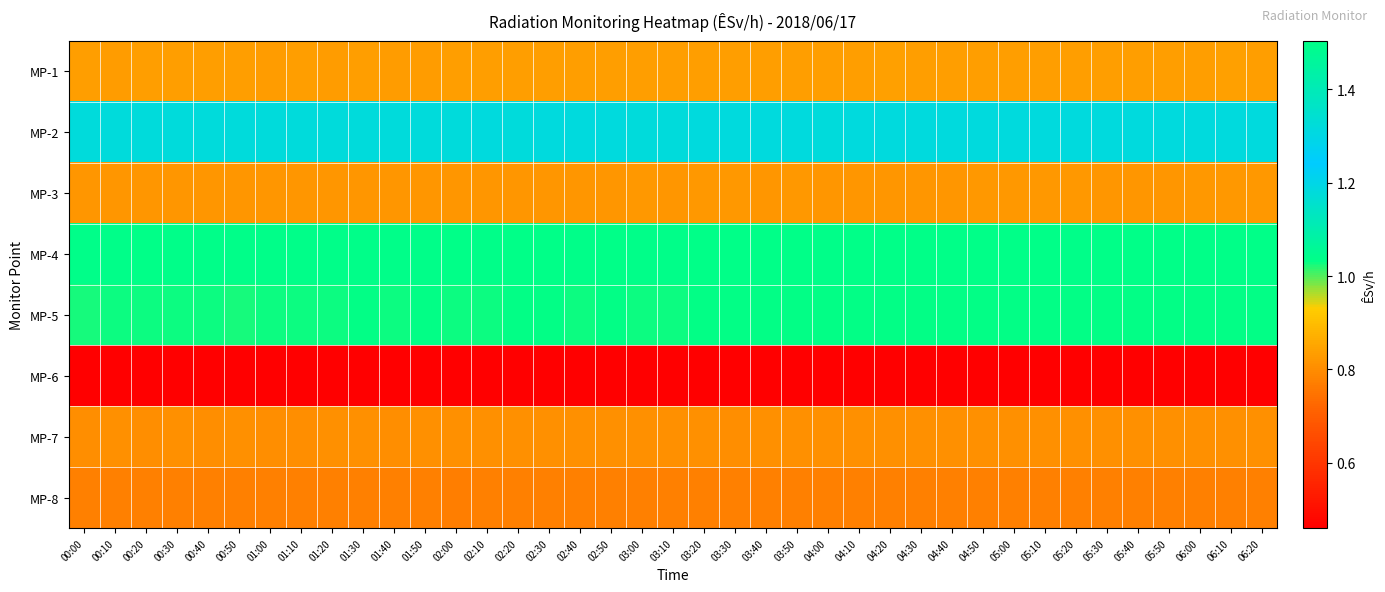

Reading left to right, extract all data points from this chart.

MP-1: 00:00=0.8	00:10=0.8	00:20=0.8	00:30=0.8	00:40=0.8	00:50=0.8	01:00=0.8	01:10=0.8	01:20=0.8	01:30=0.8	01:40=0.8	01:50=0.8	02:00=0.8	02:10=0.8	02:20=0.8	02:30=0.8	02:40=0.8	02:50=0.8	03:00=0.8	03:10=0.8	03:20=0.8	03:30=0.8	03:40=0.8	03:50=0.8	04:00=0.8	04:10=0.8	04:20=0.8	04:30=0.8	04:40=0.8	04:50=0.8	05:00=0.8	05:10=0.8	05:20=0.8	05:30=0.8	05:40=0.8	05:50=0.8	06:00=0.8	06:10=0.8	06:20=0.8
MP-2: 00:00=1.2	00:10=1.2	00:20=1.2	00:30=1.2	00:40=1.2	00:50=1.2	01:00=1.2	01:10=1.2	01:20=1.2	01:30=1.2	01:40=1.2	01:50=1.2	02:00=1.2	02:10=1.2	02:20=1.2	02:30=1.2	02:40=1.2	02:50=1.2	03:00=1.2	03:10=1.2	03:20=1.2	03:30=1.2	03:40=1.2	03:50=1.2	04:00=1.2	04:10=1.2	04:20=1.2	04:30=1.2	04:40=1.2	04:50=1.2	05:00=1.2	05:10=1.2	05:20=1.2	05:30=1.2	05:40=1.2	05:50=1.2	06:00=1.2	06:10=1.2	06:20=1.2
MP-3: 00:00=0.8	00:10=0.8	00:20=0.8	00:30=0.8	00:40=0.8	00:50=0.8	01:00=0.8	01:10=0.8	01:20=0.8	01:30=0.8	01:40=0.8	01:50=0.8	02:00=0.8	02:10=0.8	02:20=0.8	02:30=0.8	02:40=0.8	02:50=0.8	03:00=0.8	03:10=0.8	03:20=0.8	03:30=0.8	03:40=0.8	03:50=0.8	04:00=0.8	04:10=0.8	04:20=0.8	04:30=0.8	04:40=0.8	04:50=0.8	05:00=0.8	05:10=0.8	05:20=0.8	05:30=0.8	05:40=0.8	05:50=0.8	06:00=0.8	06:10=0.8	06:20=0.8
MP-4: 00:00=1.5	00:10=1.5	00:20=1.5	00:30=1.5	00:40=1.5	00:50=1.5	01:00=1.5	01:10=1.5	01:20=1.5	01:30=1.5	01:40=1.5	01:50=1.5	02:00=1.5	02:10=1.5	02:20=1.5	02:30=1.5	02:40=1.5	02:50=1.5	03:00=1.5	03:10=1.5	03:20=1.5	03:30=1.5	03:40=1.5	03:50=1.5	04:00=1.5	04:10=1.5	04:20=1.5	04:30=1.5	04:40=1.5	04:50=1.5	05:00=1.5	05:10=1.5	05:20=1.5	05:30=1.5	05:40=1.5	05:50=1.5	06:00=1.5	06:10=1.5	06:20=1.5
MP-5: 00:00=1.0	00:10=1.0	00:20=1.0	00:30=1.0	00:40=1.0	00:50=1.0	01:00=1.0	01:10=1.0	01:20=1.0	01:30=1.0	01:40=1.0	01:50=1.0	02:00=1.0	02:10=1.0	02:20=1.0	02:30=1.0	02:40=1.0	02:50=1.0	03:00=1.0	03:10=1.0	03:20=1.0	03:30=1.0	03:40=1.0	03:50=1.0	04:00=1.0	04:10=1.0	04:20=1.0	04:30=1.0	04:40=1.0	04:50=1.0	05:00=1.0	05:10=1.0	05:20=1.0	05:30=1.0	05:40=1.0	05:50=1.0	06:00=1.0	06:10=1.0	06:20=1.0
MP-6: 00:00=0.5	00:10=0.5	00:20=0.5	00:30=0.5	00:40=0.5	00:50=0.5	01:00=0.5	01:10=0.5	01:20=0.5	01:30=0.5	01:40=0.5	01:50=0.5	02:00=0.5	02:10=0.5	02:20=0.5	02:30=0.5	02:40=0.5	02:50=0.5	03:00=0.5	03:10=0.5	03:20=0.5	03:30=0.5	03:40=0.5	03:50=0.5	04:00=0.5	04:10=0.5	04:20=0.5	04:30=0.5	04:40=0.5	04:50=0.5	05:00=0.5	05:10=0.5	05:20=0.5	05:30=0.5	05:40=0.5	05:50=0.5	06:00=0.5	06:10=0.5	06:20=0.5
MP-7: 00:00=0.8	00:10=0.8	00:20=0.8	00:30=0.8	00:40=0.8	00:50=0.8	01:00=0.8	01:10=0.8	01:20=0.8	01:30=0.8	01:40=0.8	01:50=0.8	02:00=0.8	02:10=0.8	02:20=0.8	02:30=0.8	02:40=0.8	02:50=0.8	03:00=0.8	03:10=0.8	03:20=0.8	03:30=0.8	03:40=0.8	03:50=0.8	04:00=0.8	04:10=0.8	04:20=0.8	04:30=0.8	04:40=0.8	04:50=0.8	05:00=0.8	05:10=0.8	05:20=0.8	05:30=0.8	05:40=0.8	05:50=0.8	06:00=0.8	06:10=0.8	06:20=0.8
MP-8: 00:00=0.8	00:10=0.8	00:20=0.8	00:30=0.8	00:40=0.8	00:50=0.8	01:00=0.8	01:10=0.8	01:20=0.8	01:30=0.8	01:40=0.8	01:50=0.8	02:00=0.8	02:10=0.8	02:20=0.8	02:30=0.8	02:40=0.8	02:50=0.8	03:00=0.8	03:10=0.8	03:20=0.8	03:30=0.8	03:40=0.8	03:50=0.8	04:00=0.8	04:10=0.8	04:20=0.8	04:30=0.8	04:40=0.8	04:50=0.8	05:00=0.8	05:10=0.8	05:20=0.8	05:30=0.8	05:40=0.8	05:50=0.8	06:00=0.8	06:10=0.8	06:20=0.8